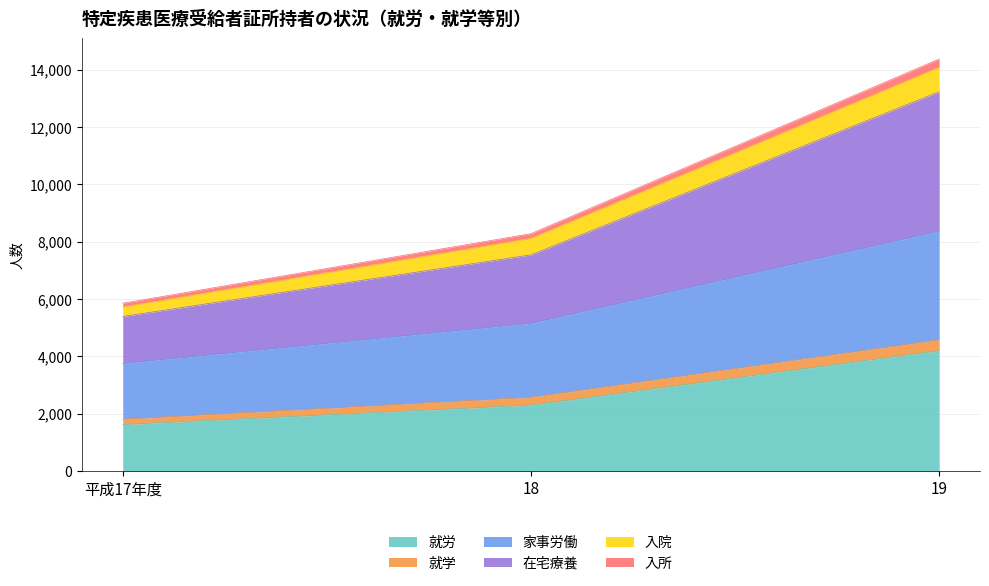

Which label corresponds to the largest value in the chart?

19